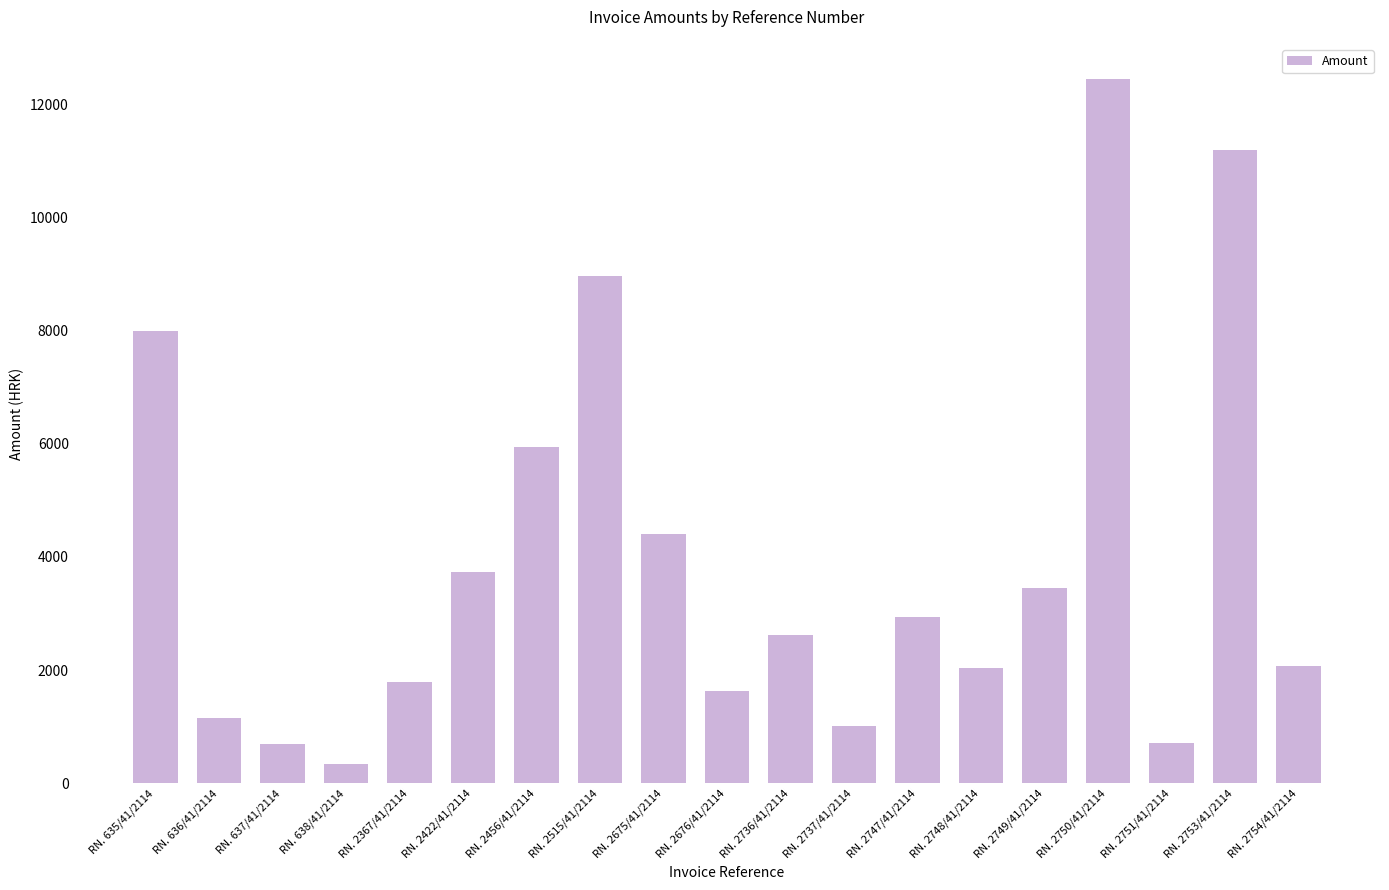

Where is the data nearest to the value 6394?

RN. 2456/41/2114